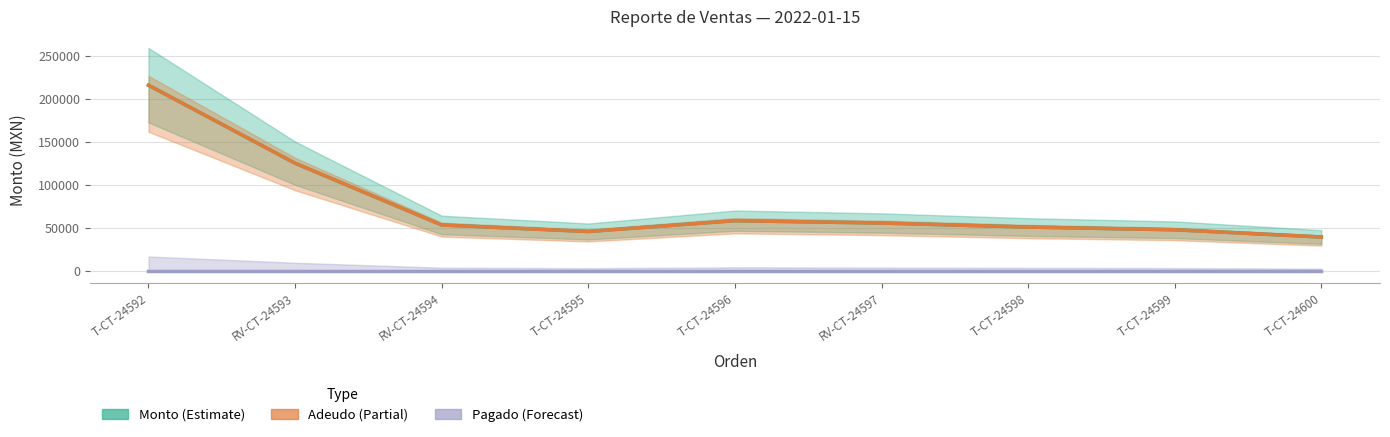

True or false: Pagado has a value of 0.0 at RV-CT-24594.

True